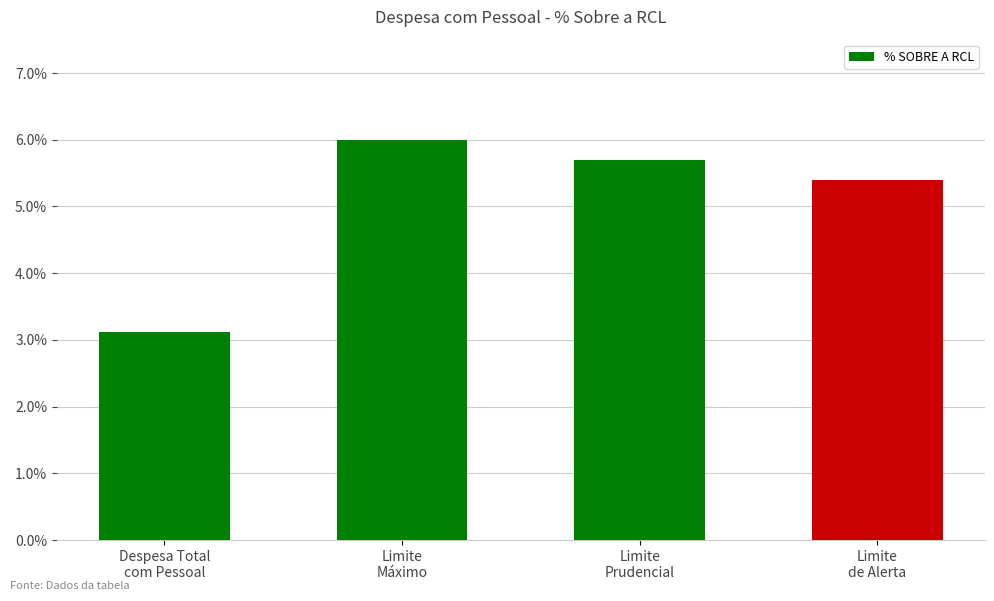

What is the average value?

0.1